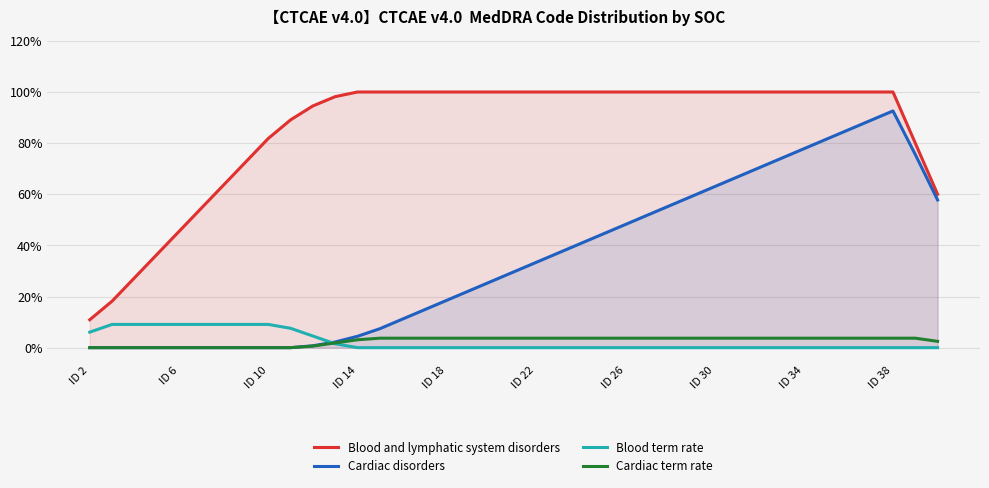

What are all the series names shown in the legend?

Blood and lymphatic system disorders, Cardiac disorders, Blood term rate, Cardiac term rate